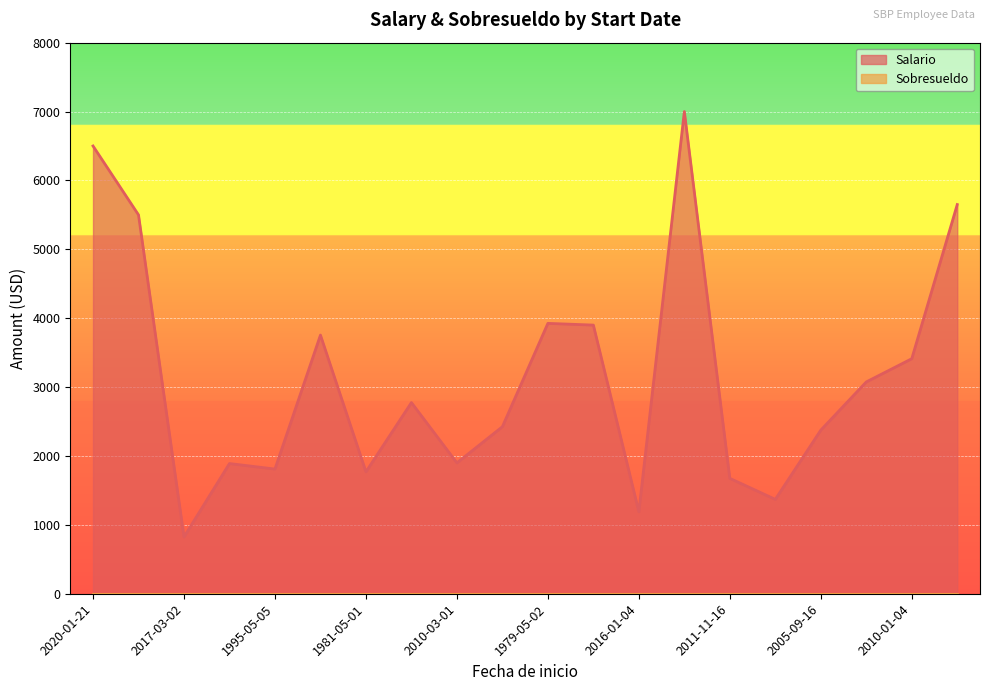

What is the maximum value shown in the chart?

7000